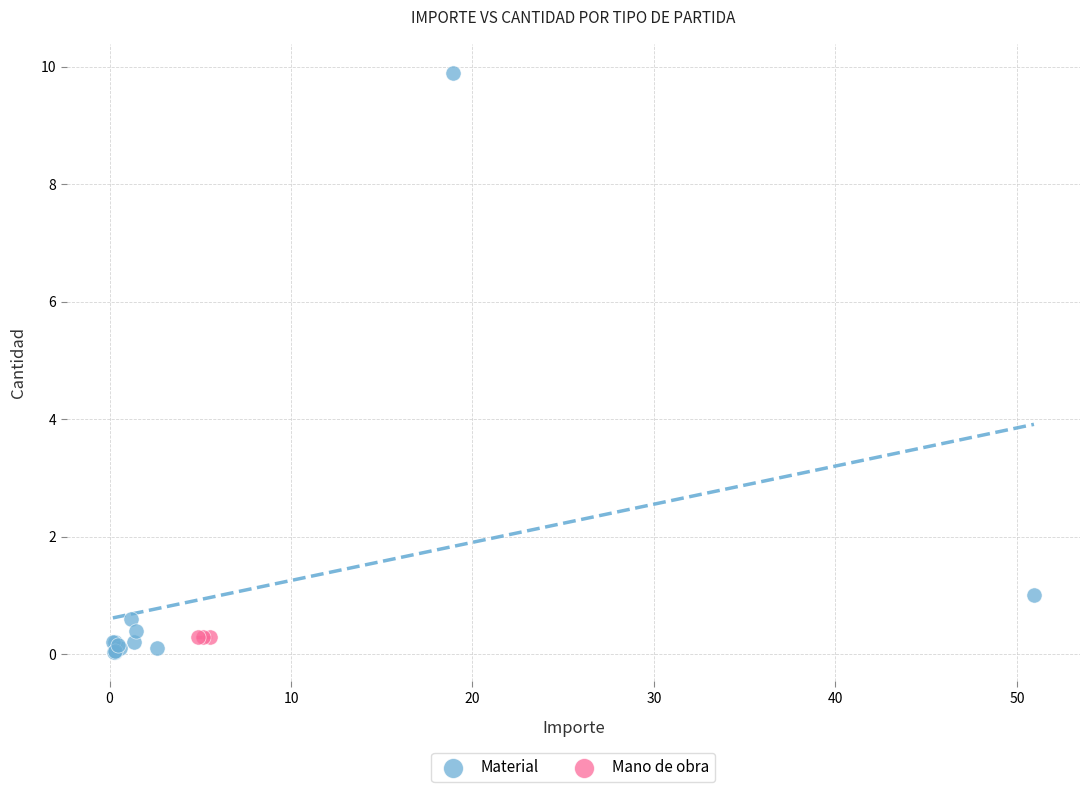

Which series reaches the maximum Y coordinate?

Material